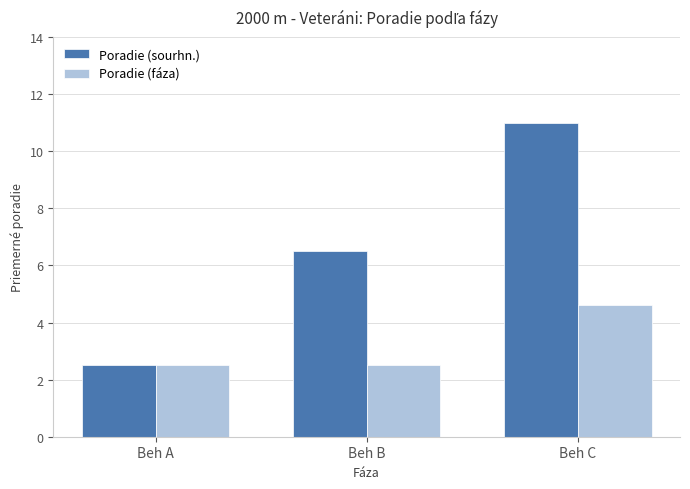

Between Beh A and Beh C, which series saw the biggest shift?

Poradie (sourhn.)